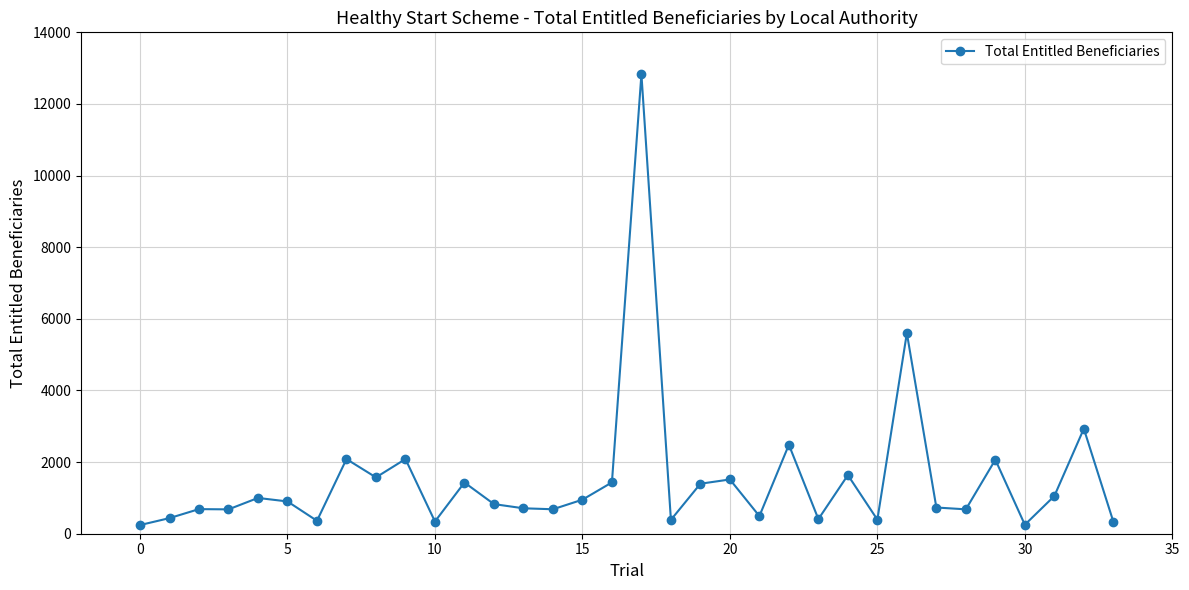

What is the value of the 34th point from the left?

338